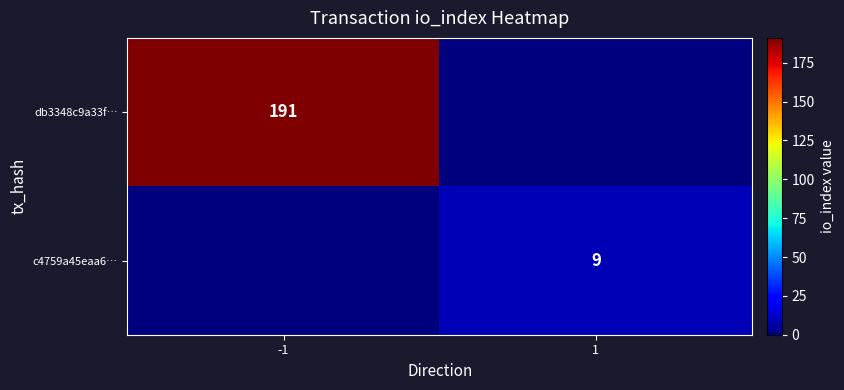

Is it true that c4759a45eaa6… equals 2 at 1?

False